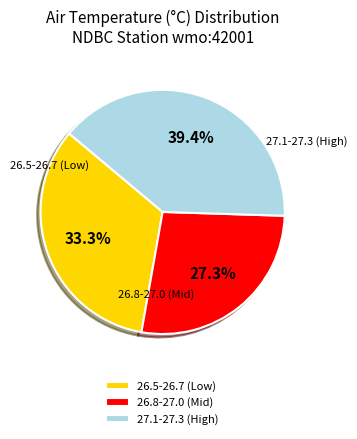

Does any single category account for the majority?

No